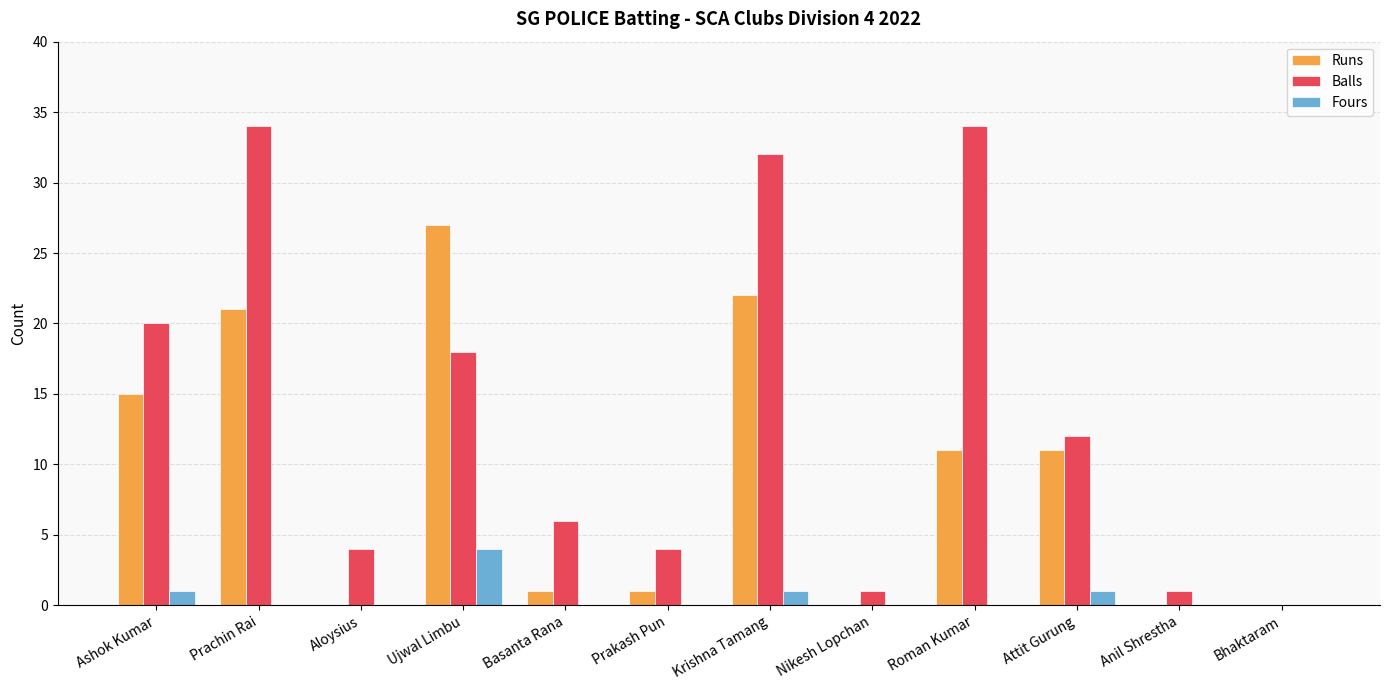

At which label does Runs reach its peak?

Ujwal Limbu